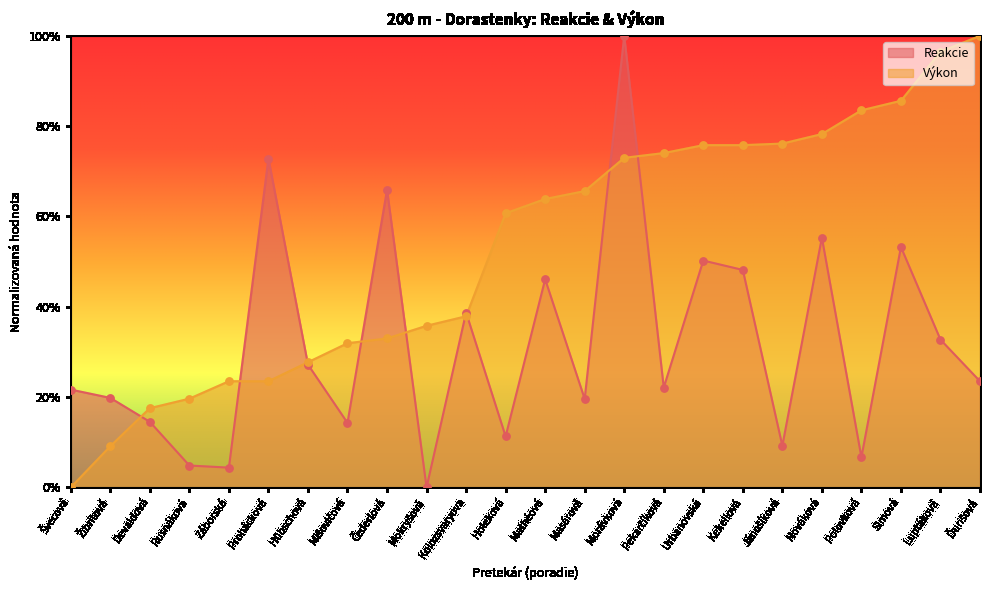

Which series has the widest spread of Y values?

Reakcie